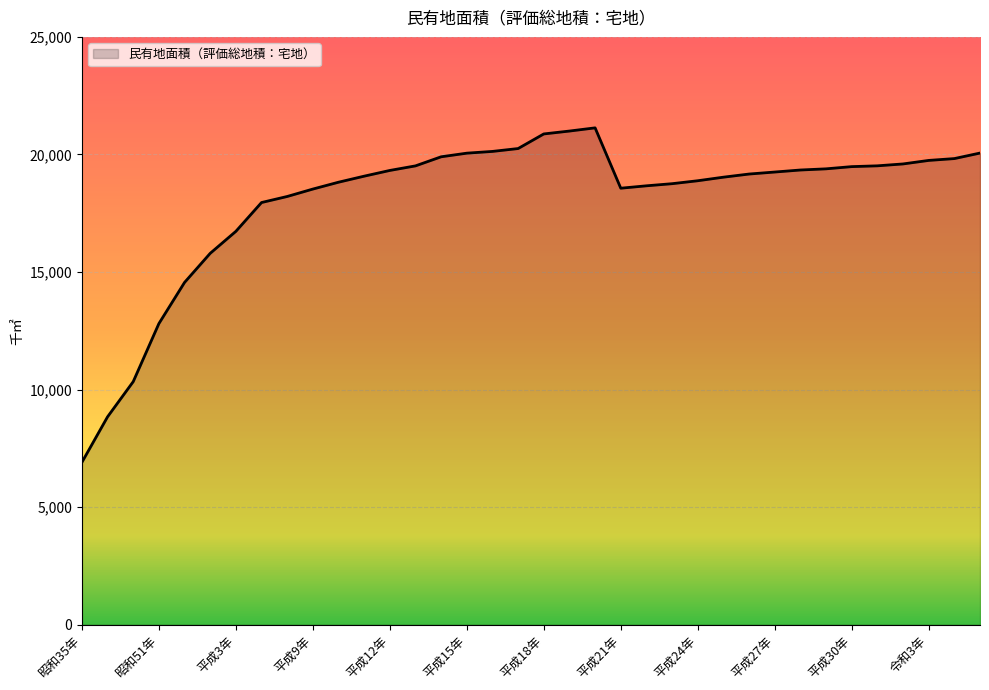

What is the minimum value shown in the chart?

6905.2